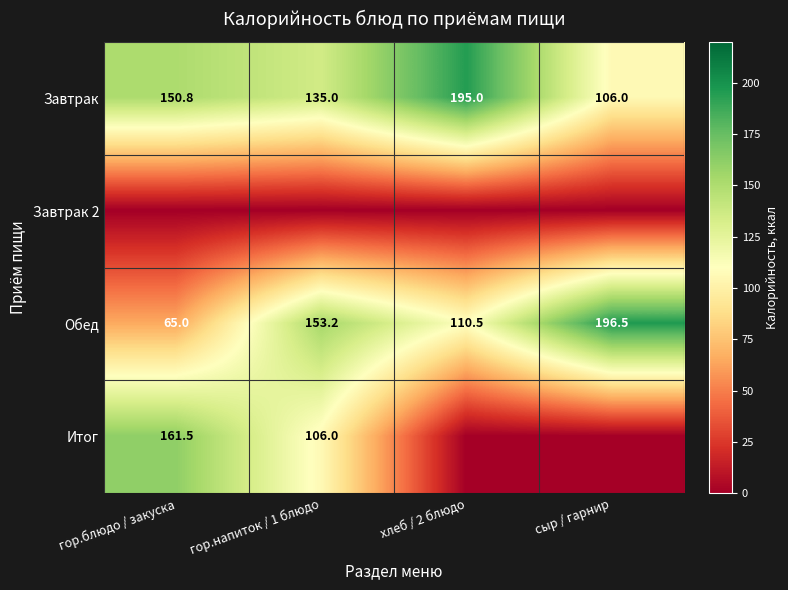

What is the maximum value shown in the chart?

196.5